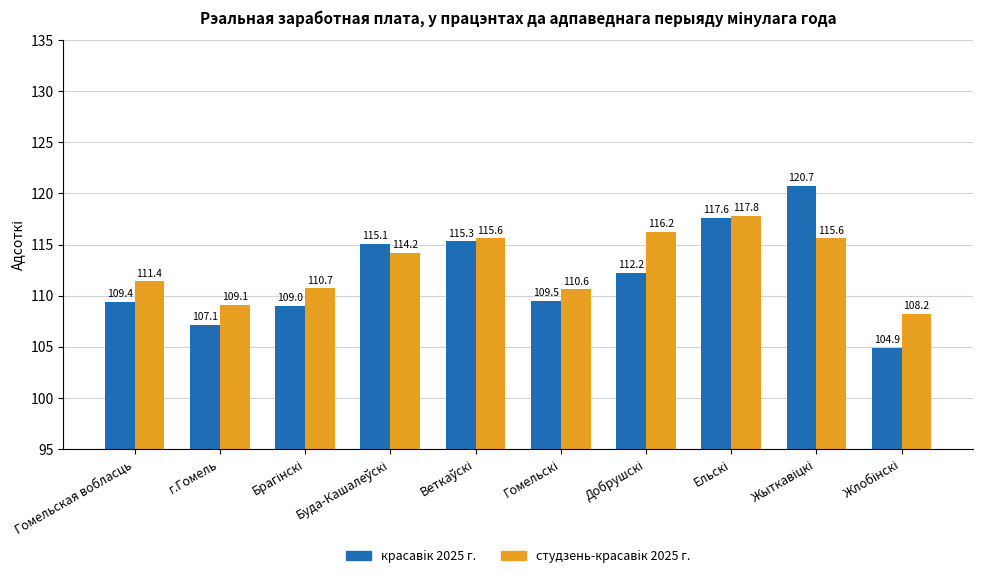

What is the value of the студзень-красавiк 2025 г. bar at the 3rd from the left?

110.7